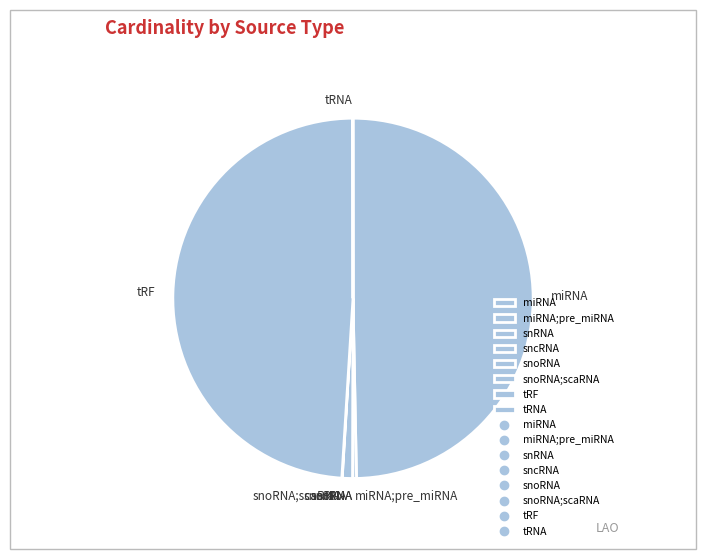

Does snoRNA represent more than half of the total?

No